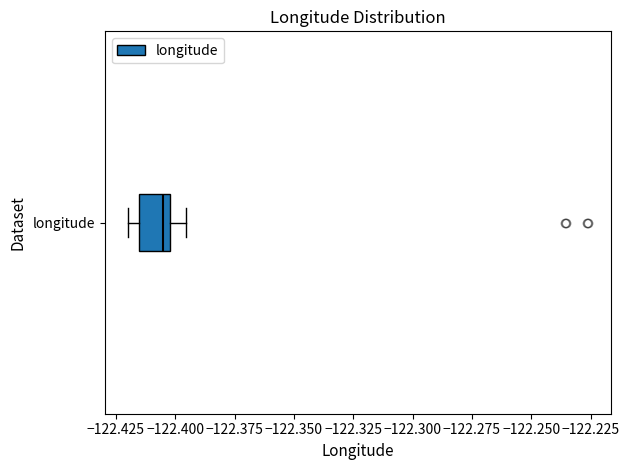

Read this box plot against the x-axis: the position of the median line, the range covered by the box, and the ends of both whiskers. The values are not printed on the chart, so give them approximately, as read against the axis.

median -122.405, box -122.415 to -122.400, whiskers -122.420 to -122.395